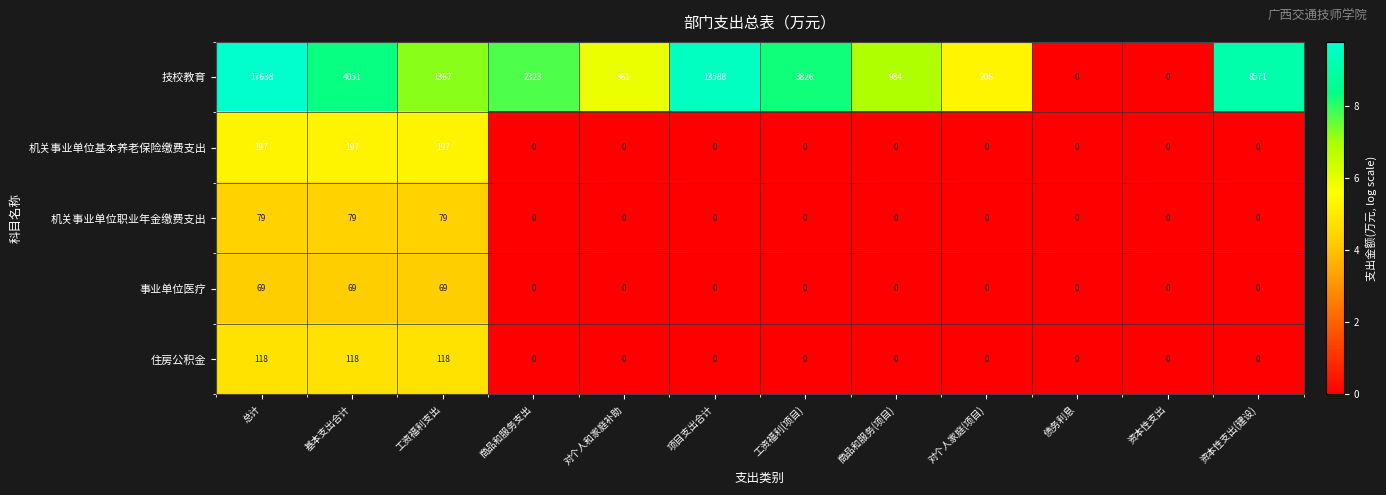

The value of 机关事业单位基本养老保险缴费支出 at 资本性支出 is 0. True or false?

True